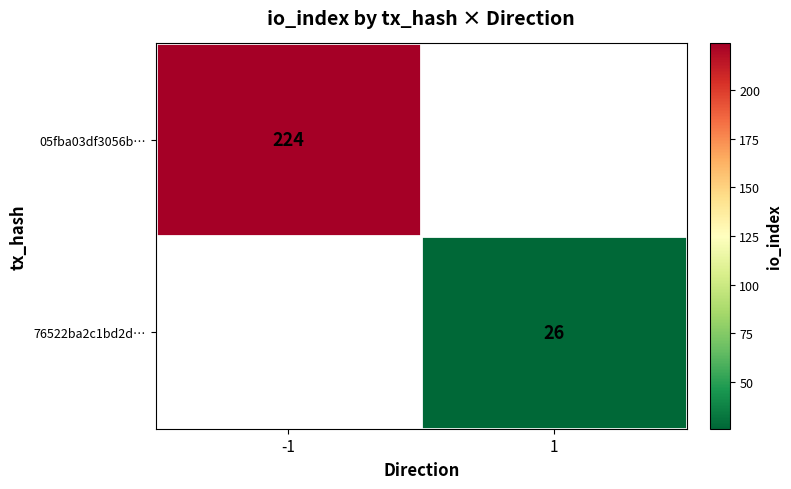

At how many categories does at least one series exceed 183?

1